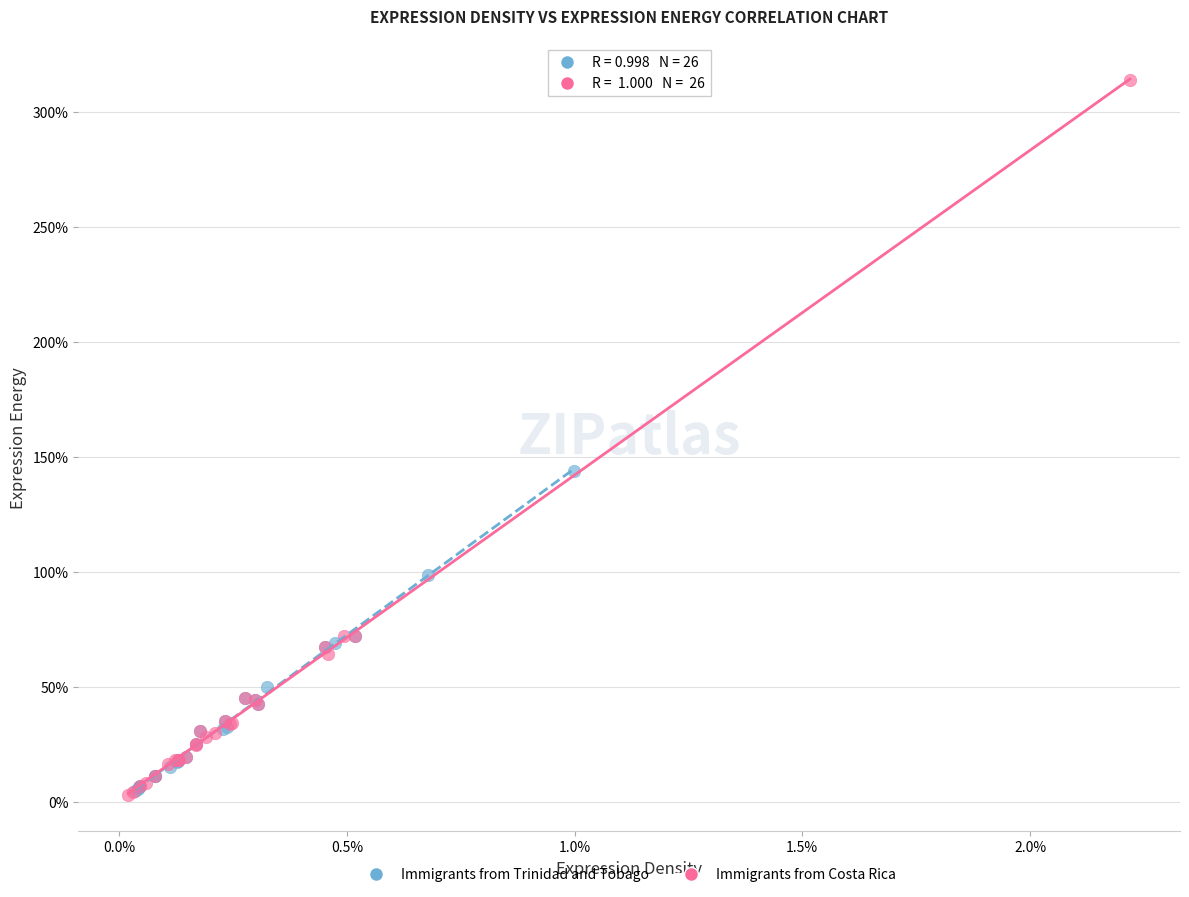

Which series contains the highest Y value?

Immigrants from Costa Rica